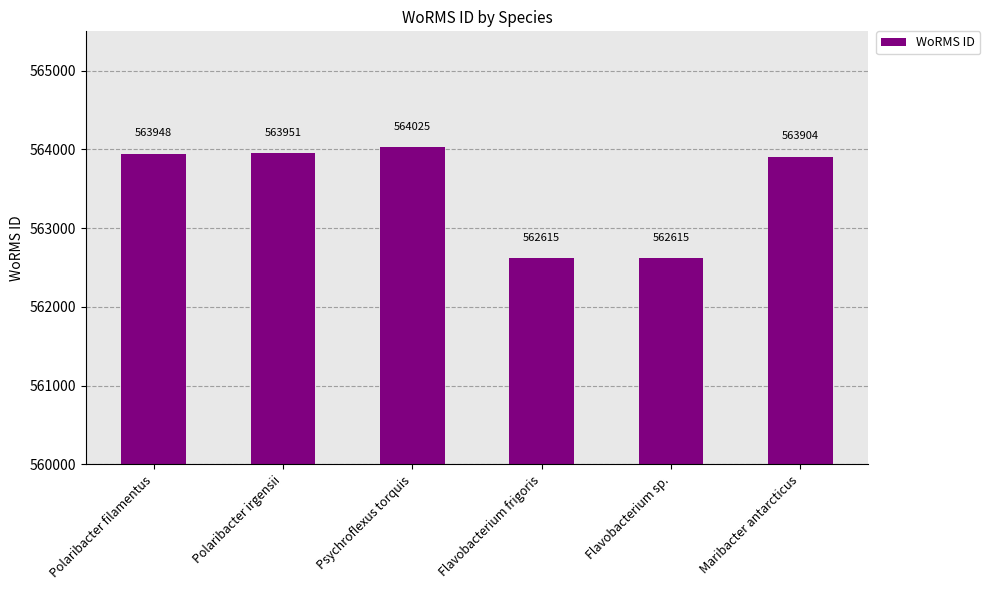

Reading left to right, extract all data points from this chart.

563948	563951	564025	562615	562615	563904